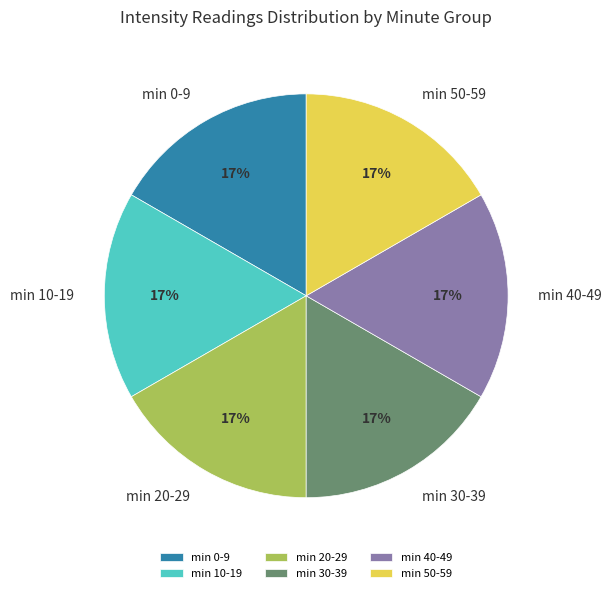

To the nearest percent, what is the difference between the largest and smallest slice percentages?

0%